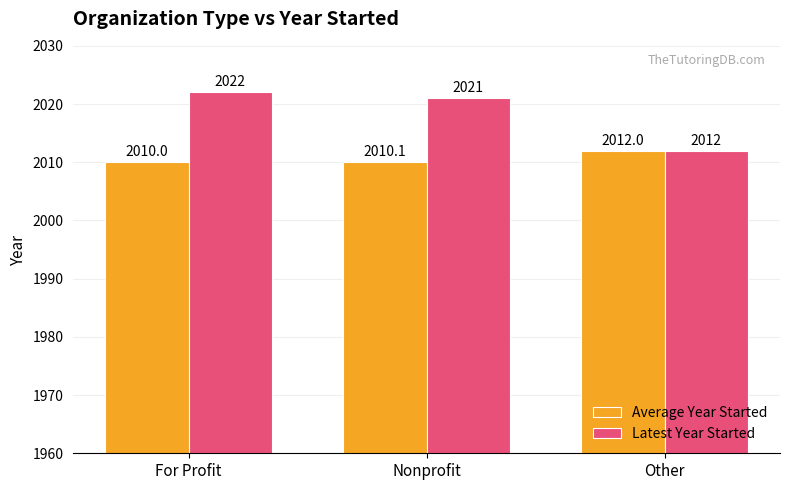

Between For Profit and Nonprofit, which series saw the biggest shift?

Latest Year Started